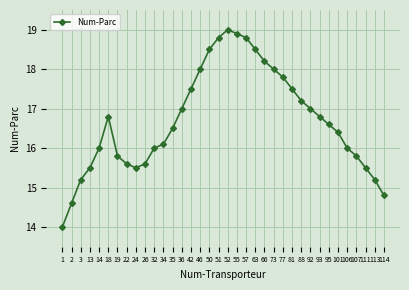

Reading left to right, extract all data points from this chart.

14.0	14.6	15.2	15.5	16.0	16.8	15.8	15.6	15.5	15.6	16.0	16.1	16.5	17.0	17.5	18.0	18.5	18.8	19.0	18.9	18.8	18.5	18.2	18.0	17.8	17.5	17.2	17.0	16.8	16.6	16.4	16.0	15.8	15.5	15.2	14.8